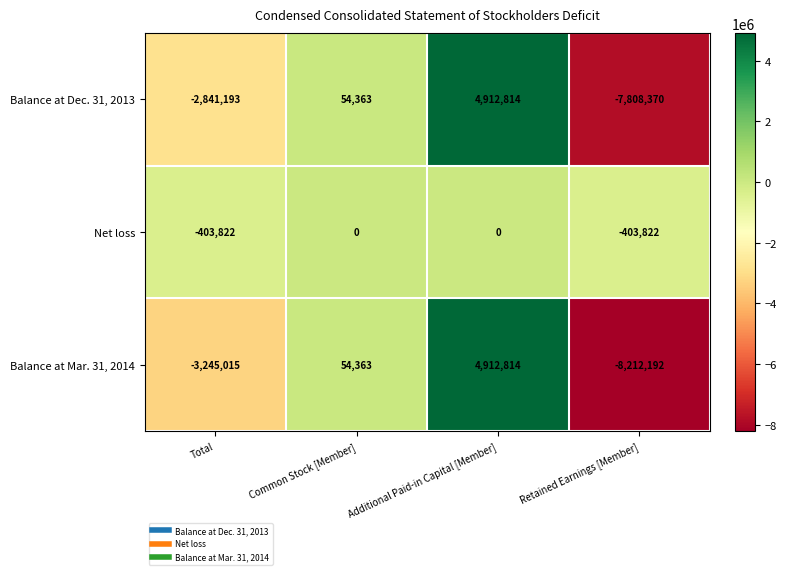

Reading left to right, extract all data points from this chart.

Balance at Dec. 31, 2013: -2841193	54363	4912814	-7808370
Net loss: -403822	0	0	-403822
Balance at Mar. 31, 2014: -3245015	54363	4912814	-8212192